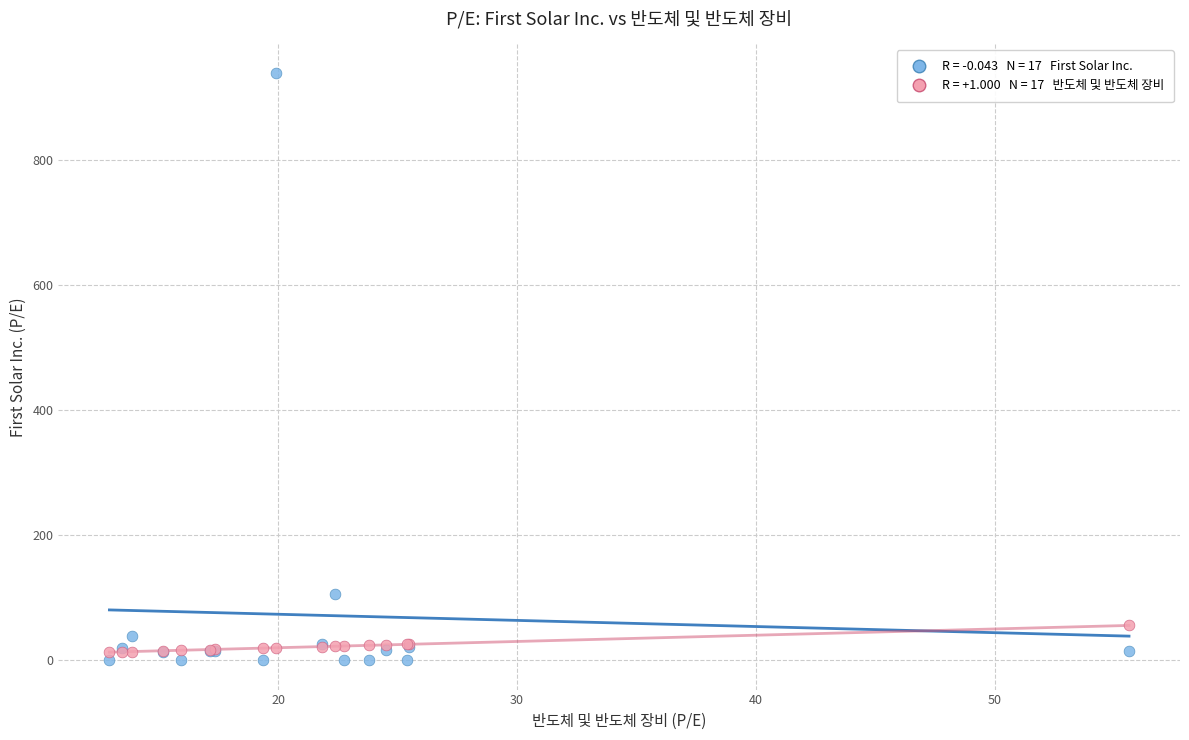

Across all series, what Y value is closest to 469?

105.1